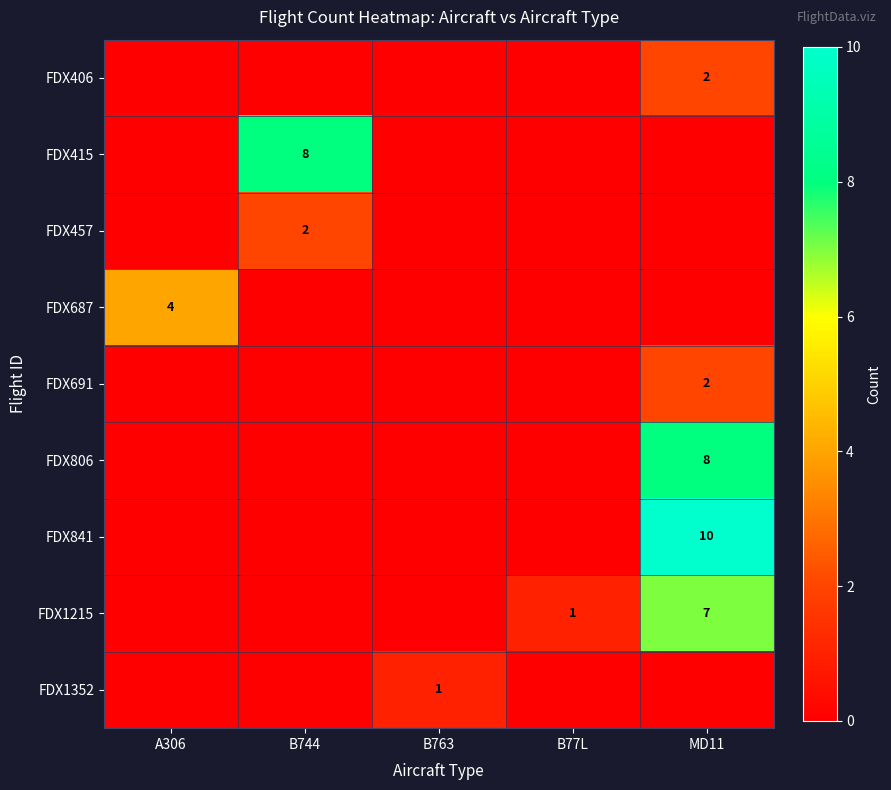

Rank the series by their maximum value, from highest to lowest.

FDX841, FDX415, FDX806, FDX1215, FDX687, FDX406, FDX457, FDX691, FDX1352